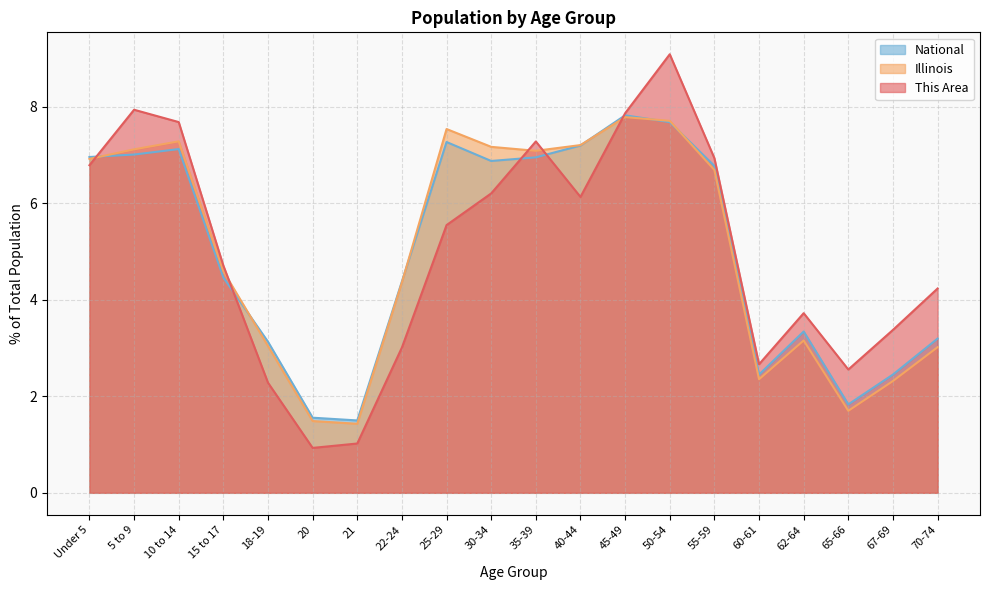

Is it true that Illinois equals 3.2 at 62-64?

True